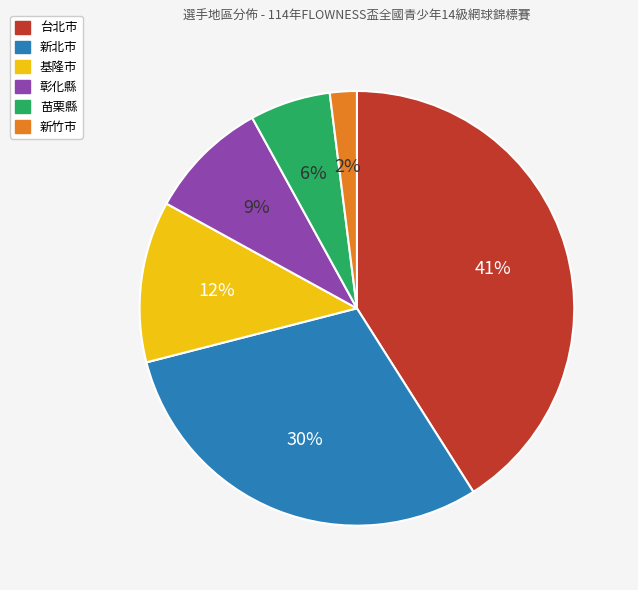

True or false: 基隆市 accounts for 12% of the total.

True